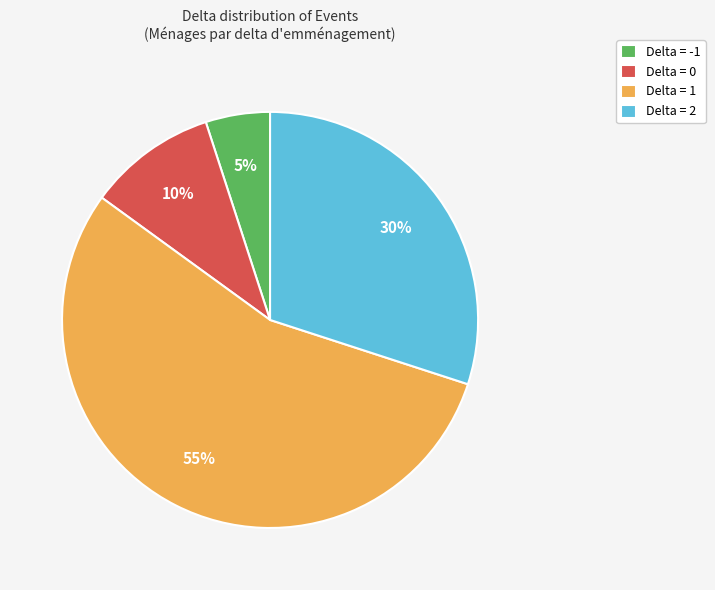

Is the sum of Delta = 0 and Delta = -1 greater than half?

No